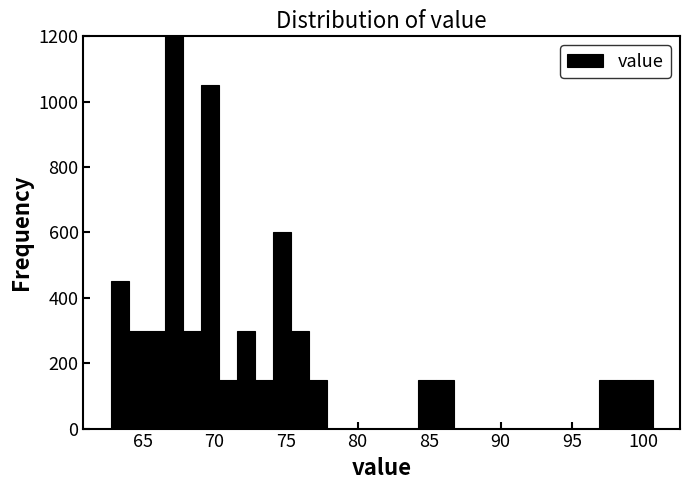

Around what value on the x-axis is the tallest bar? Give the approximate position of its centre, as read against the axis.

67.0